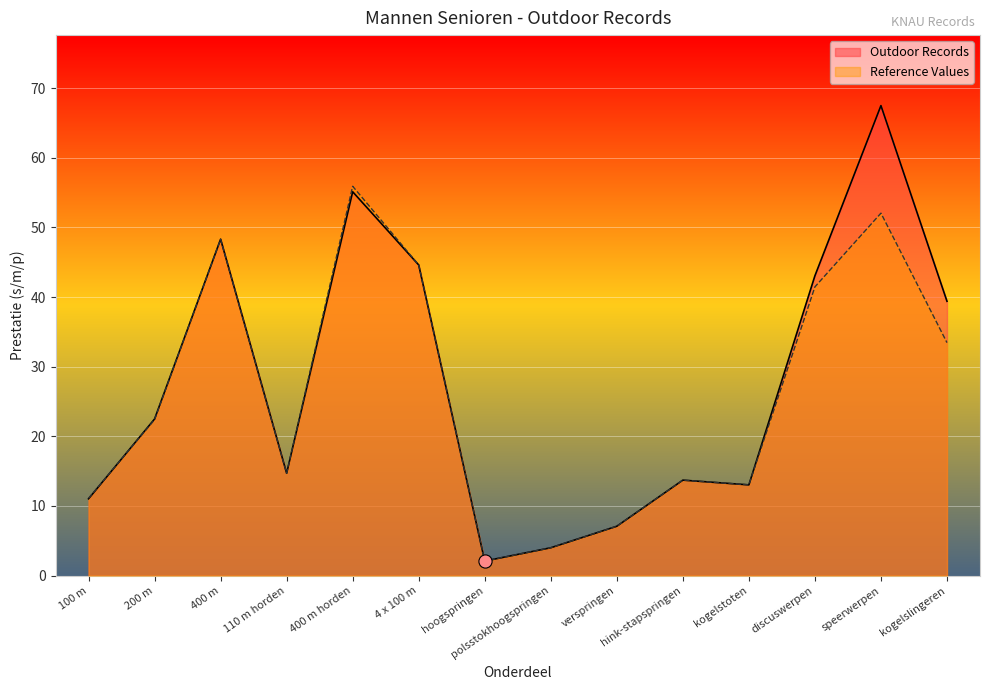

At how many categories does at least one series exceed 20?

7